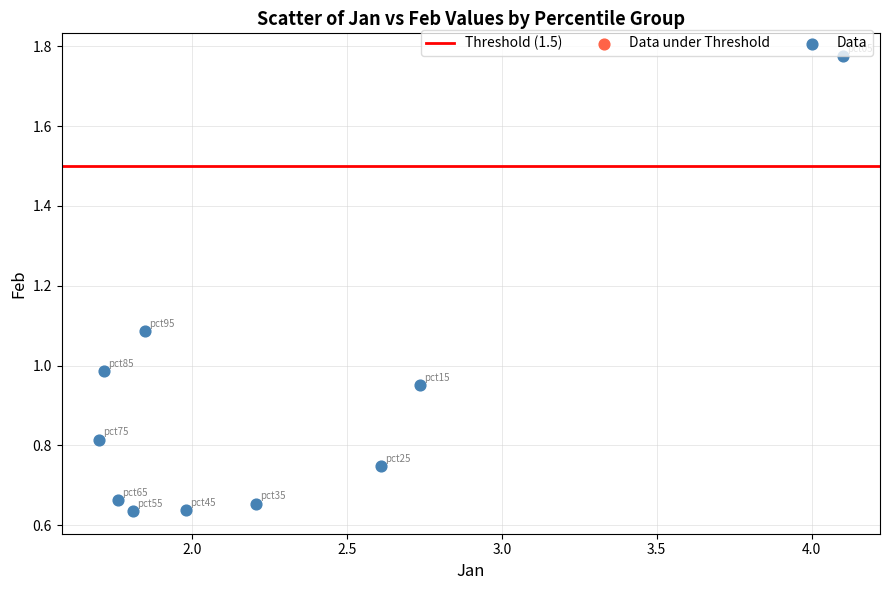

What is the average Y value?

0.9